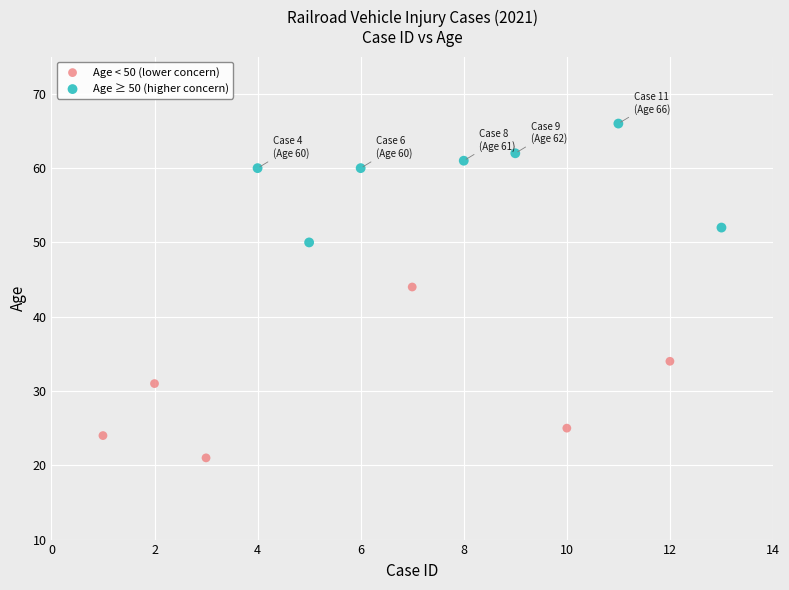

Which series has the widest spread of Y values?

Age < 50 (lower concern)